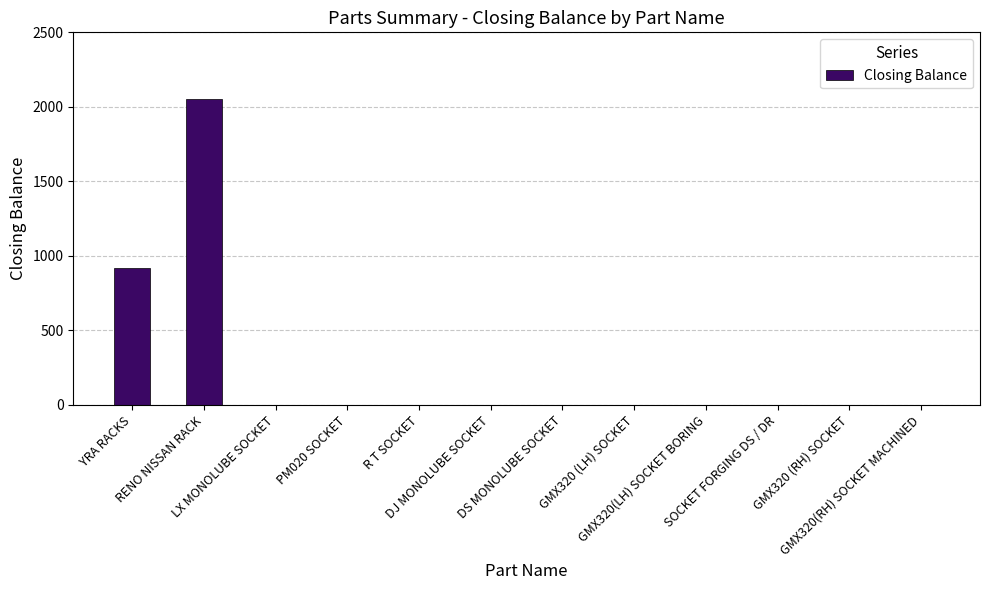

What is the sum of all values?

2970